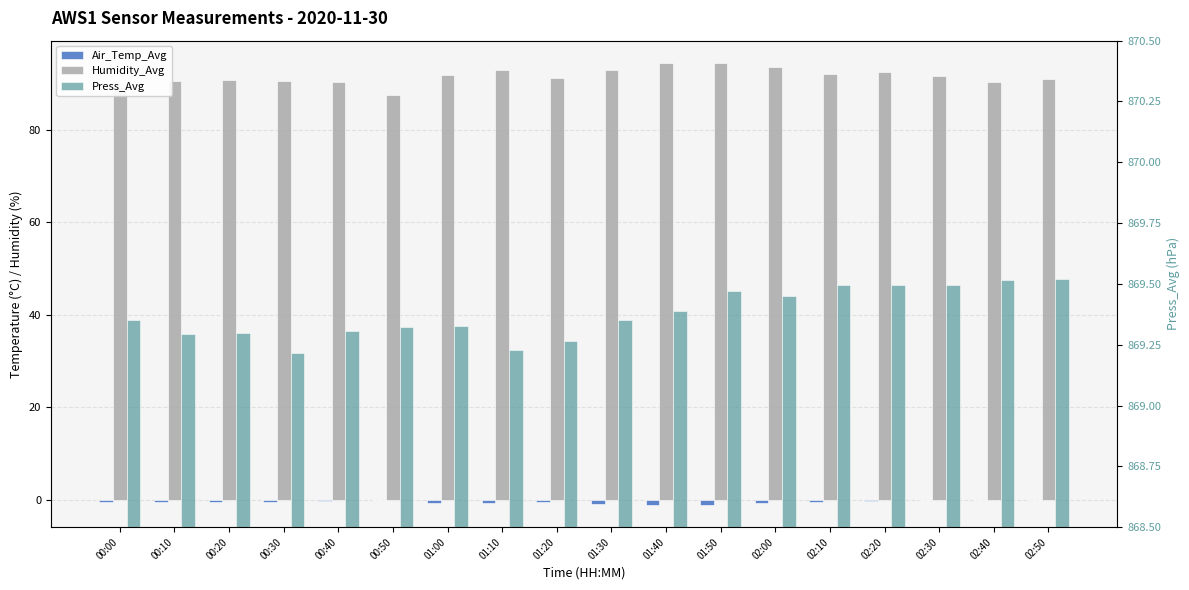

Which label corresponds to the smallest value in the chart?

01:40